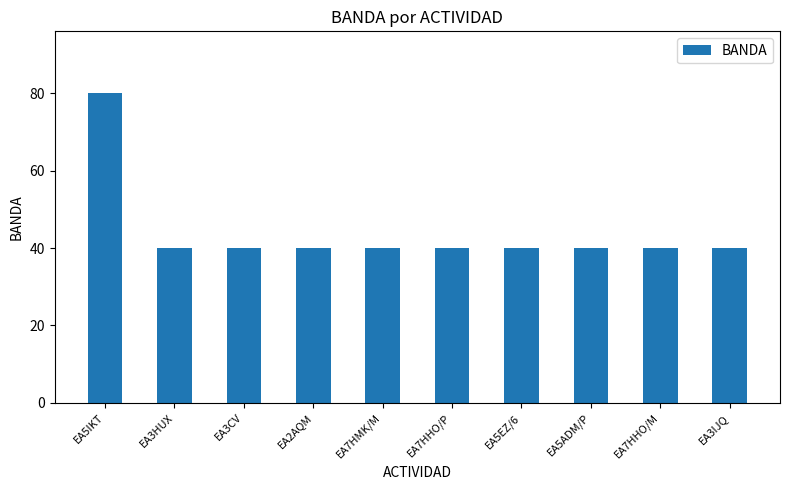

What is the average value?

44